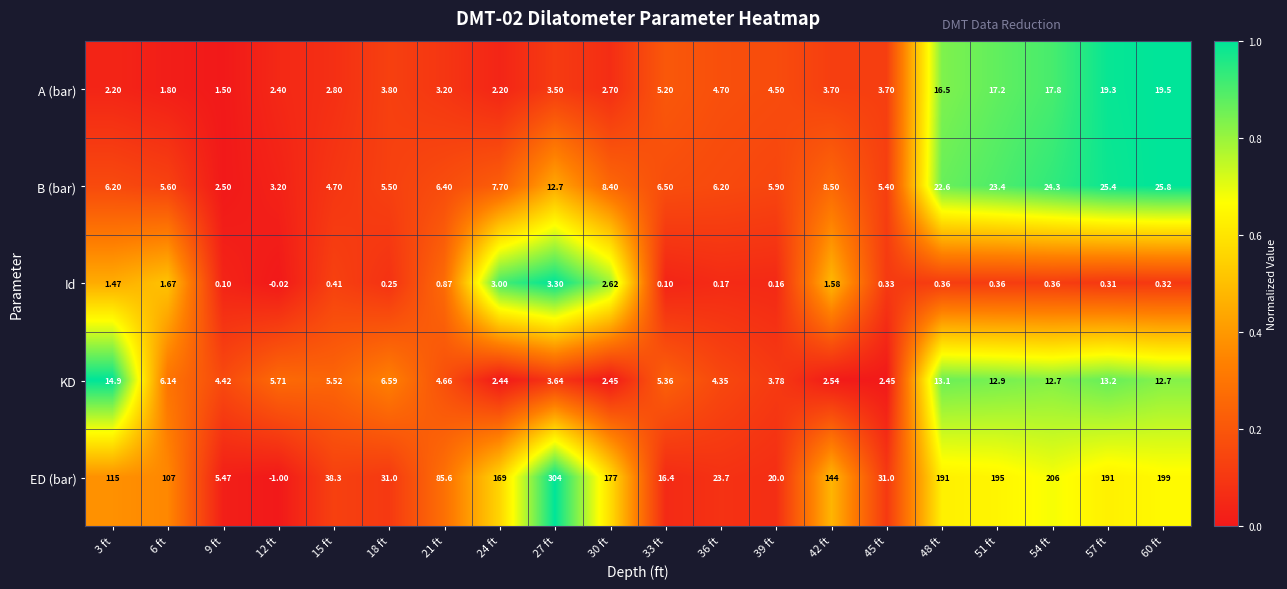

List the series in order of their peak value, lowest first.

Id, KD, A (bar), B (bar), ED (bar)